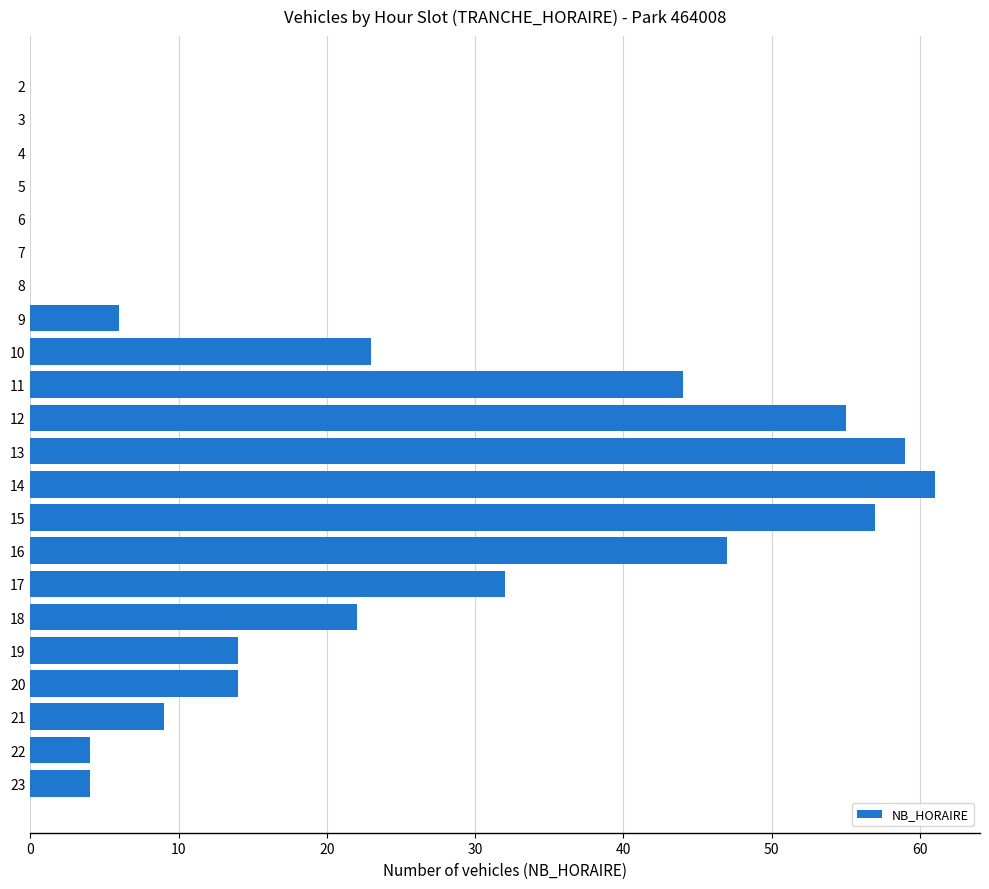

How many data points does each series have?

22